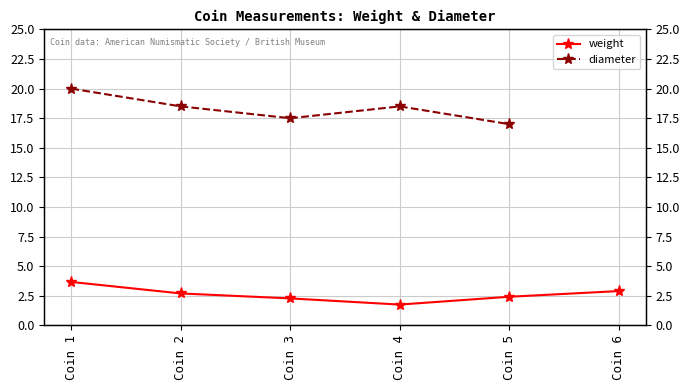

Approximately how many times larger is the value at Coin 3 compared to Coin 6?

0.8